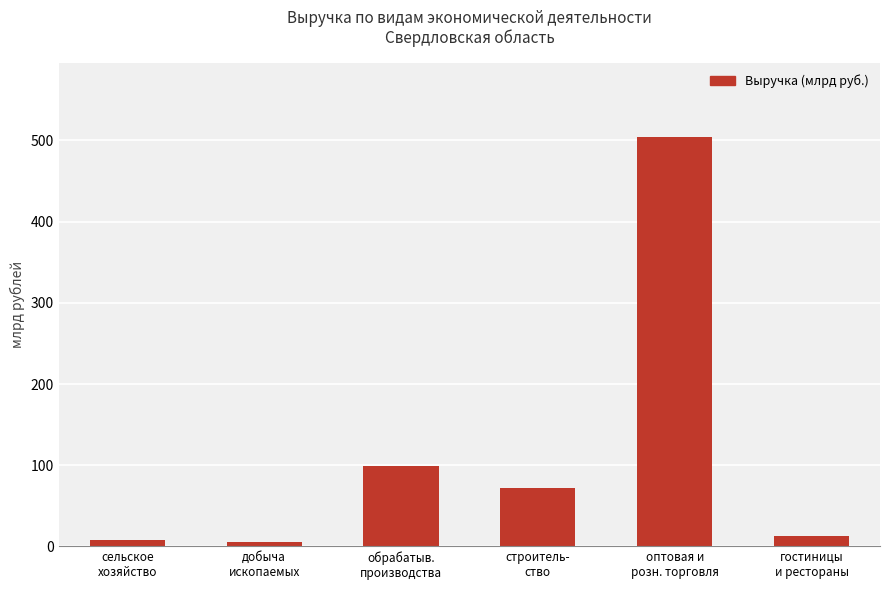

What is the value of the 5th bar from the left?

504.7